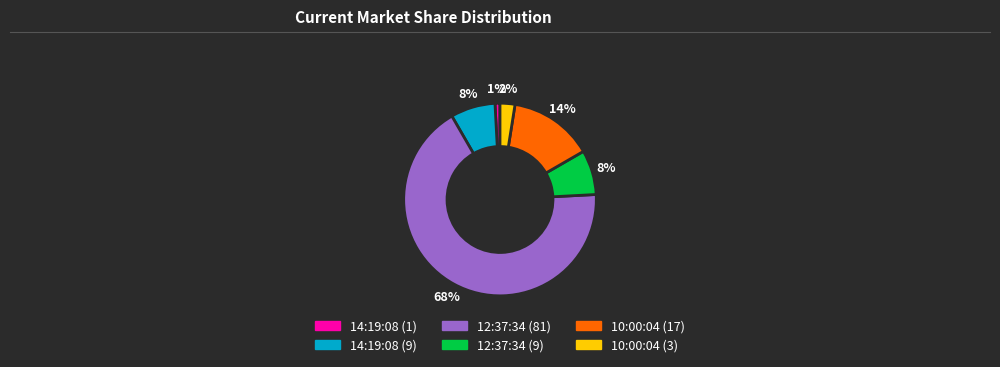

What percentage is the 14:19:08 (1) slice, to the nearest percent?

1%